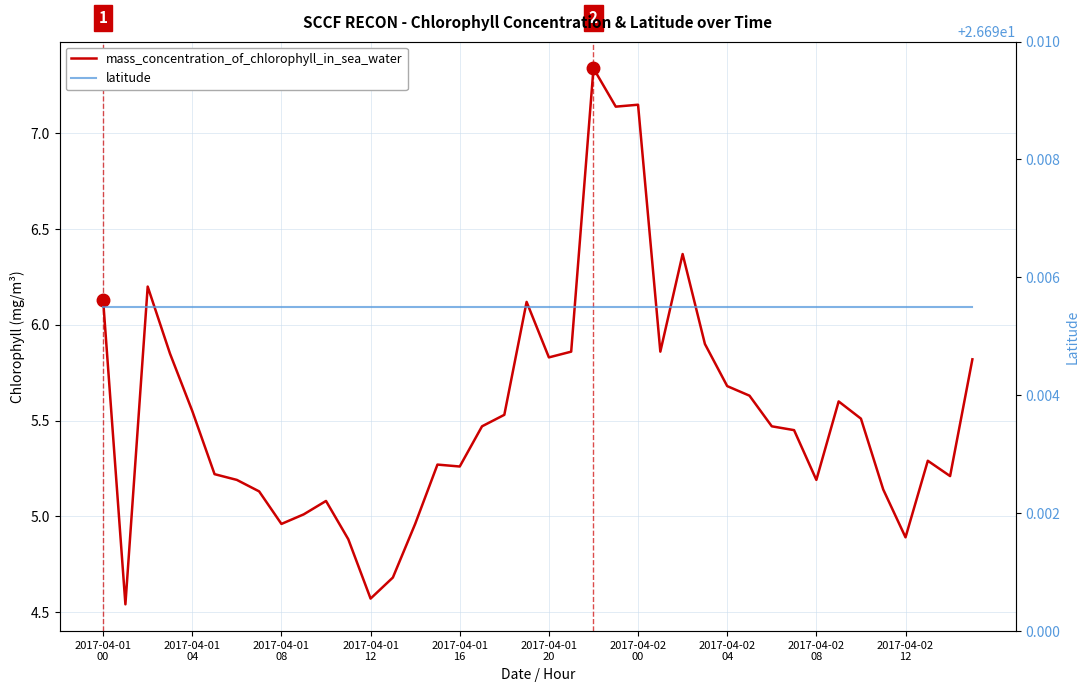

How many lines are shown in the chart?

2